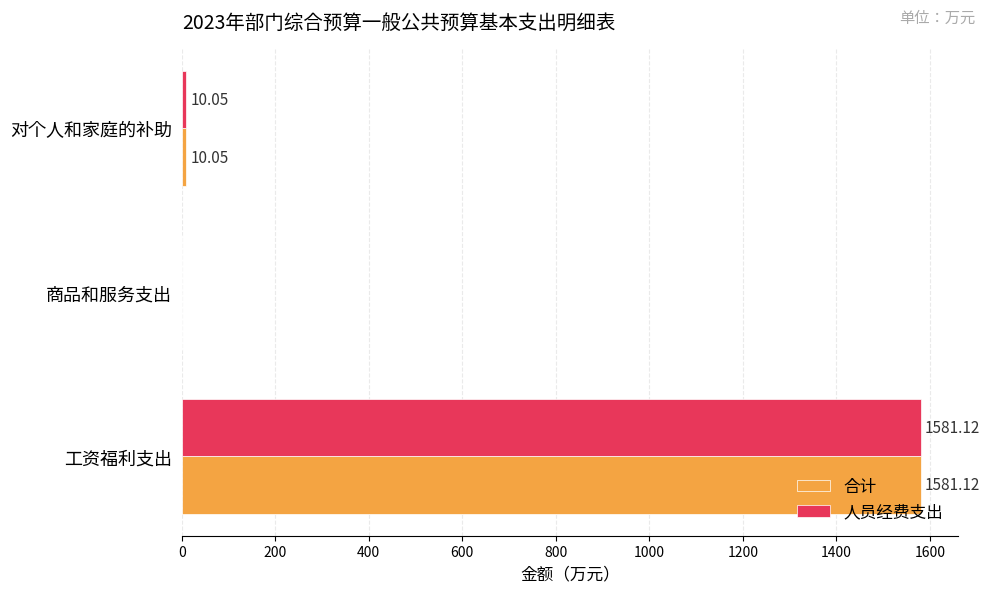

What is the sum of the 合计 values at 对个人和家庭的补助 and 商品和服务支出?

10.1